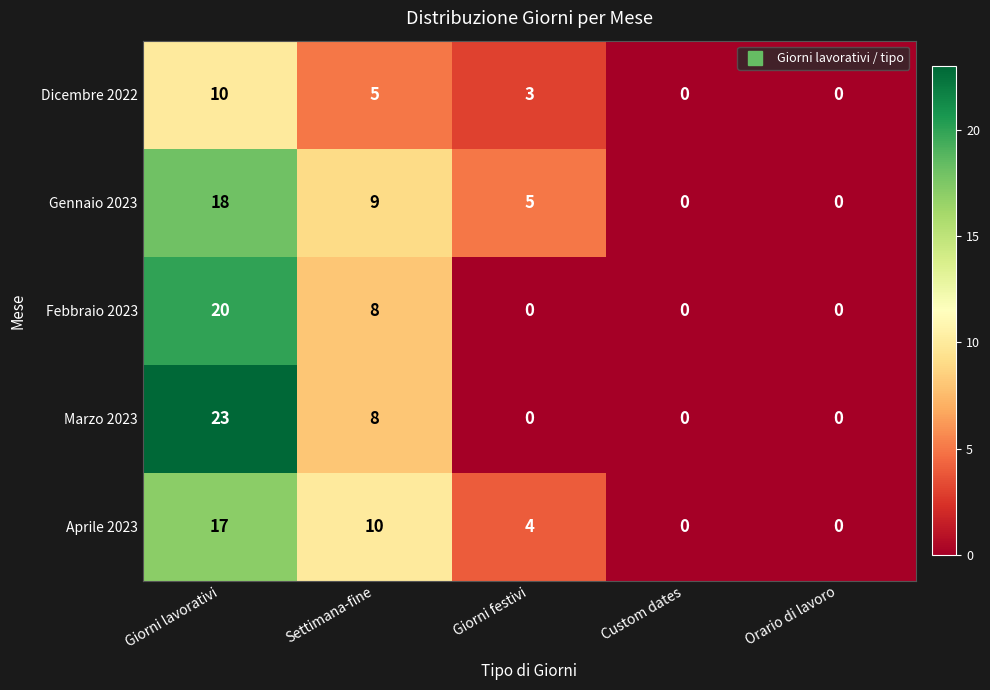

What is the sum of all Aprile 2023 values?

31